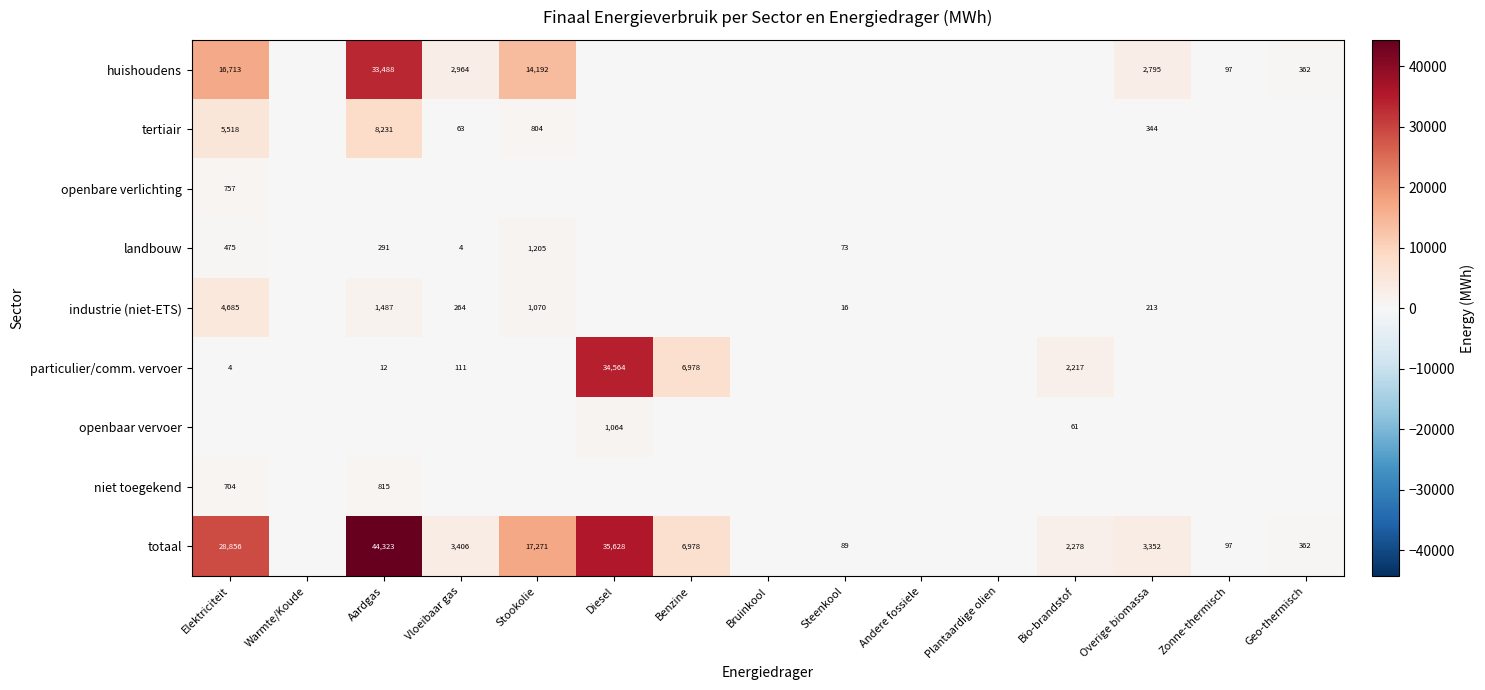

The landbouw series shows 191 at Elektriciteit. True or false?

False